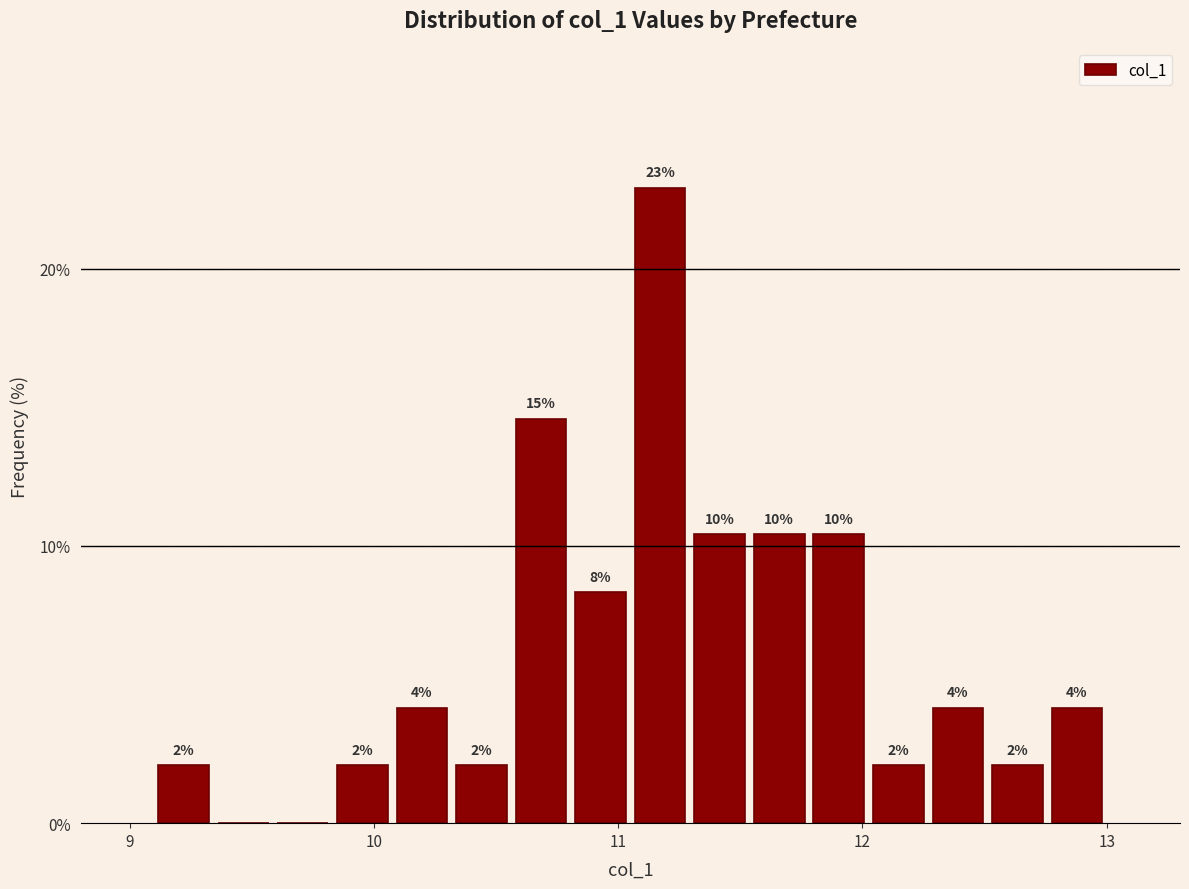

Read against the x-axis, roughly where is the centre of the tallest bar?

11.2